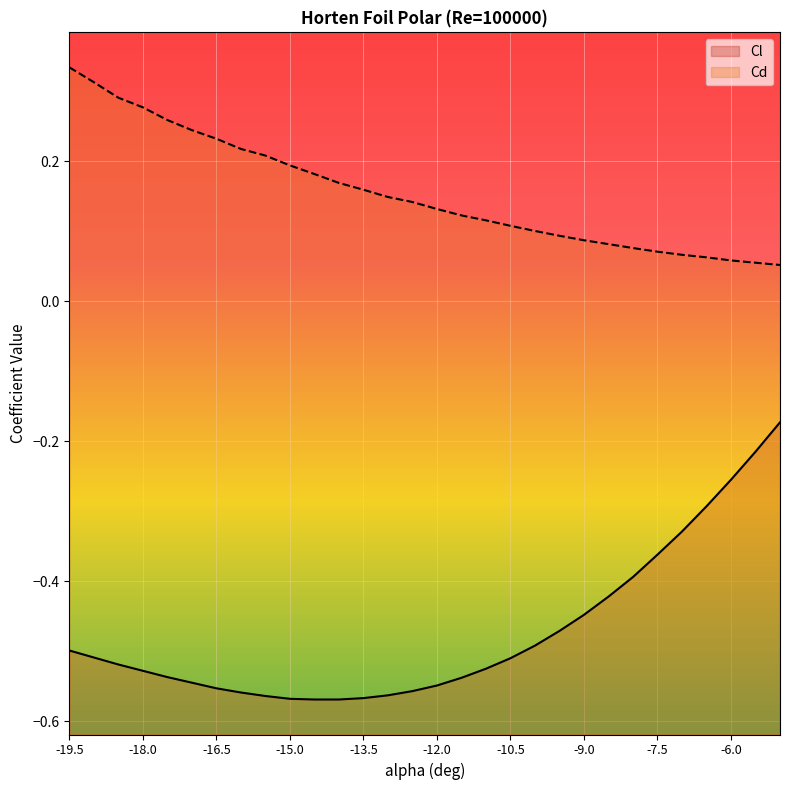

Which has a higher value, -19.5 or -16.5?

-19.5